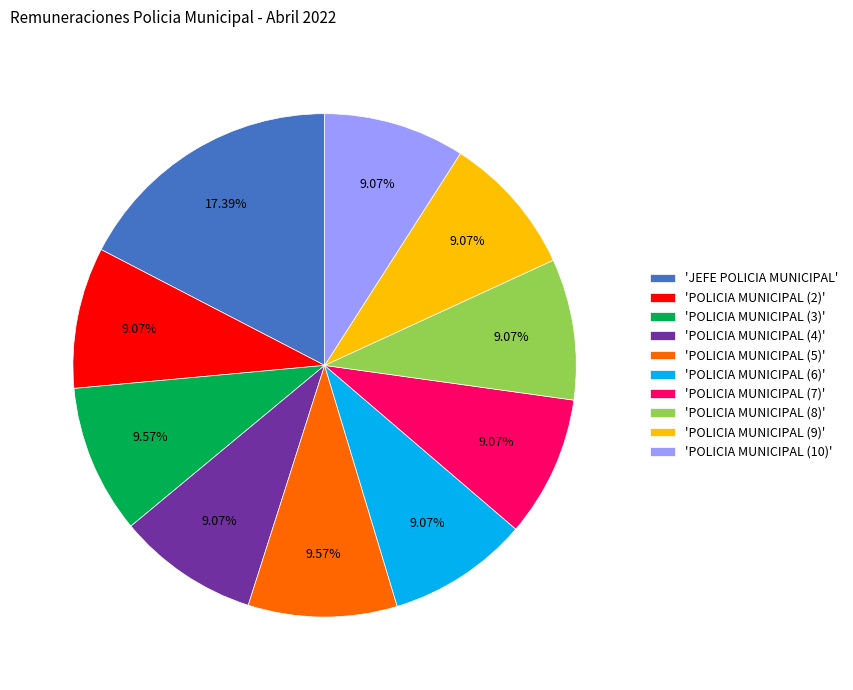

Which has a higher value, 'JEFE POLICIA MUNICIPAL' or 'POLICIA MUNICIPAL (4)'?

'JEFE POLICIA MUNICIPAL'